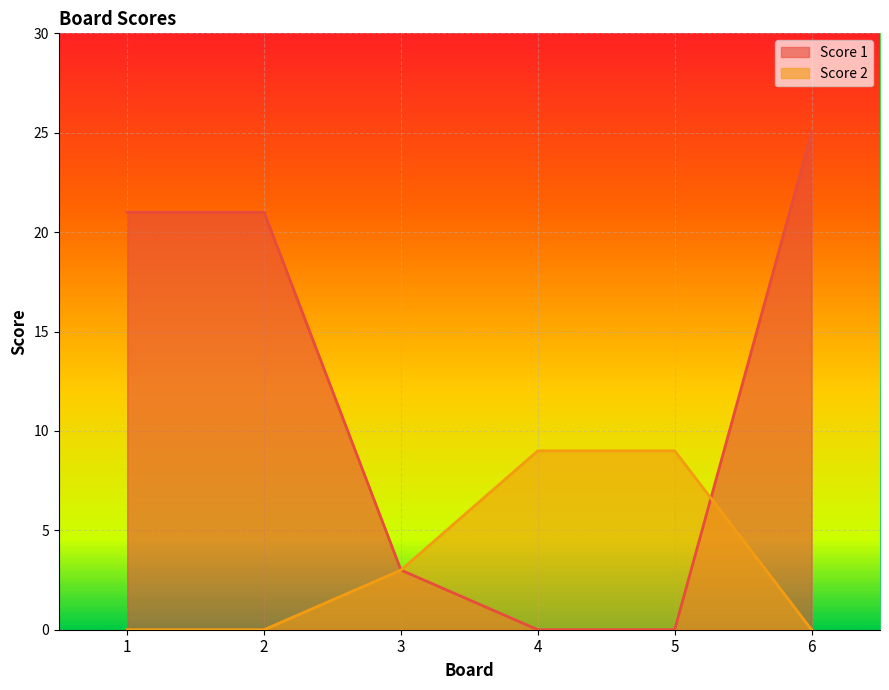

Is it true that Score 2 equals 13 at 4?

False